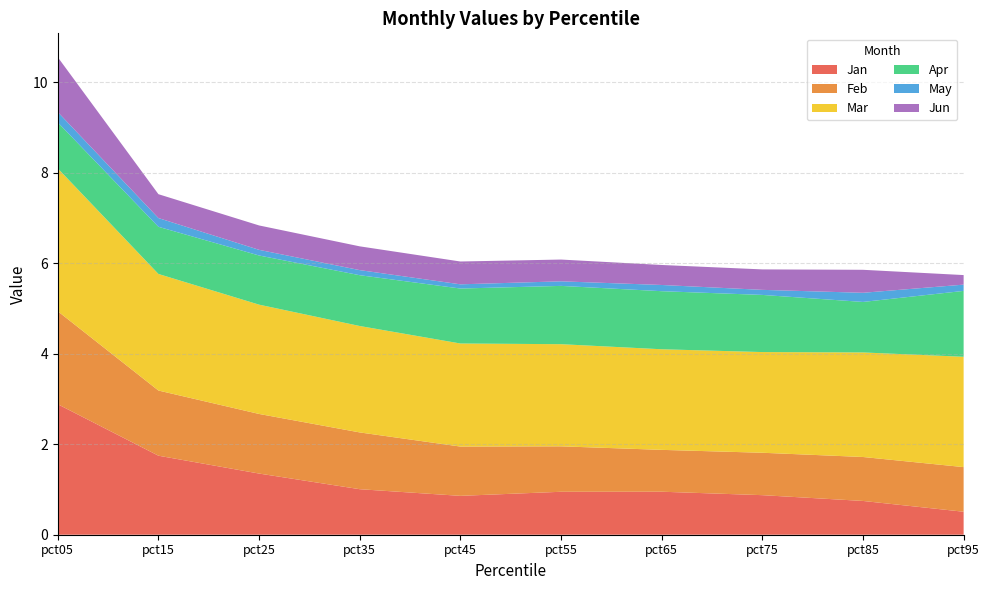

Reading right to left, transcribe all the data shown in this chart.

Jan: 0.5	0.7	0.9	1.0	0.9	0.9	1.0	1.4	1.7	2.9
Feb: 1.0	1.0	0.9	0.9	1.0	1.1	1.3	1.3	1.4	2.1
Mar: 2.4	2.3	2.2	2.2	2.3	2.3	2.4	2.4	2.6	3.2
Apr: 1.5	1.1	1.3	1.3	1.3	1.2	1.1	1.1	1.0	1.0
May: 0.1	0.2	0.1	0.1	0.1	0.1	0.1	0.1	0.2	0.2
Jun: 0.2	0.5	0.5	0.4	0.5	0.5	0.5	0.5	0.5	1.2